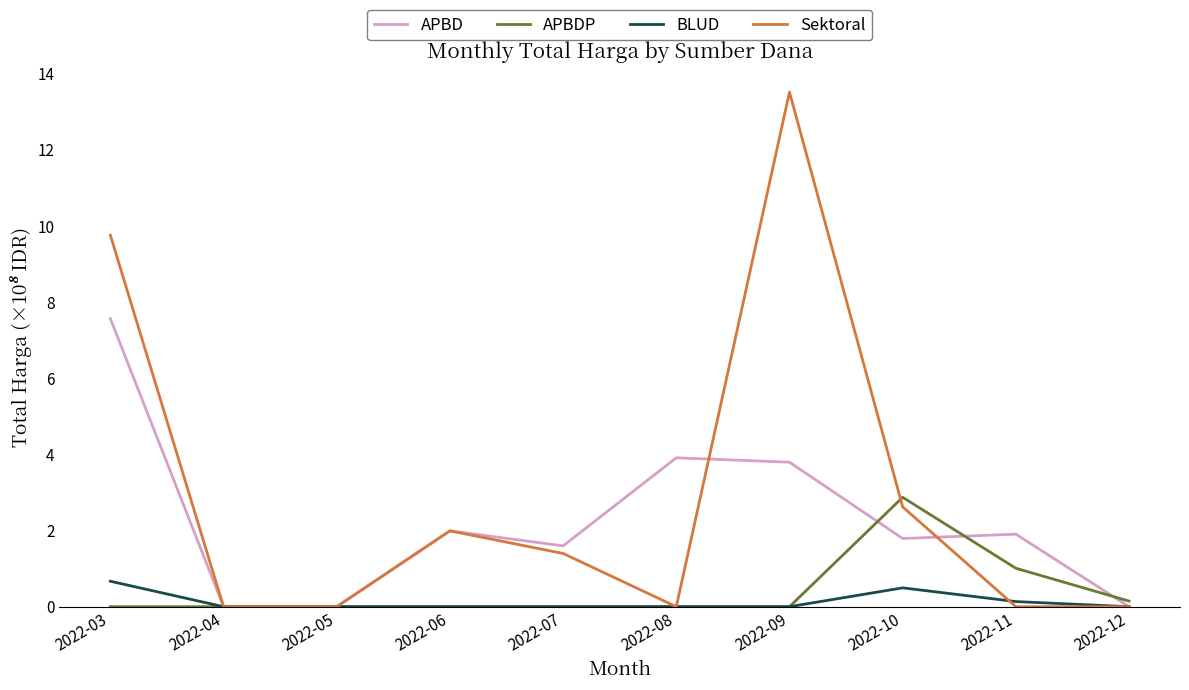

What is the maximum value shown in the chart?

13.5